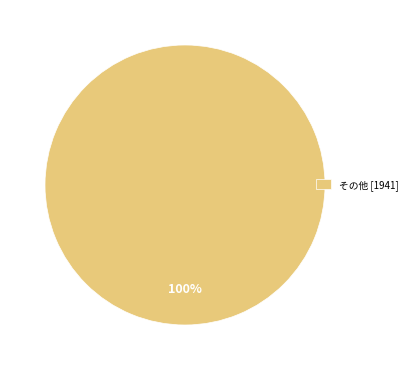

How many slices are in this pie chart?

1